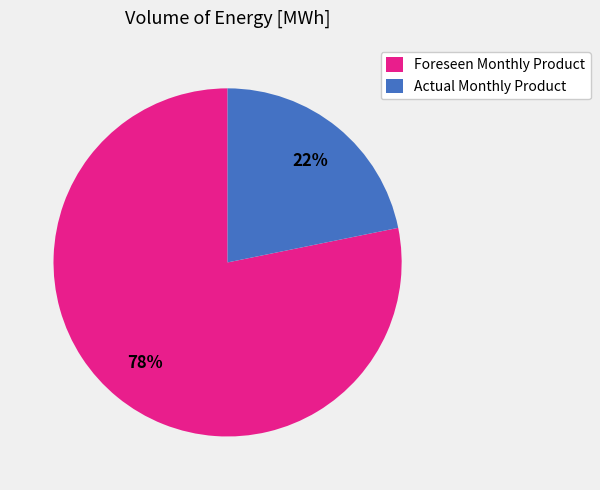

Does Foreseen Monthly Product account for over 50% of the chart?

Yes